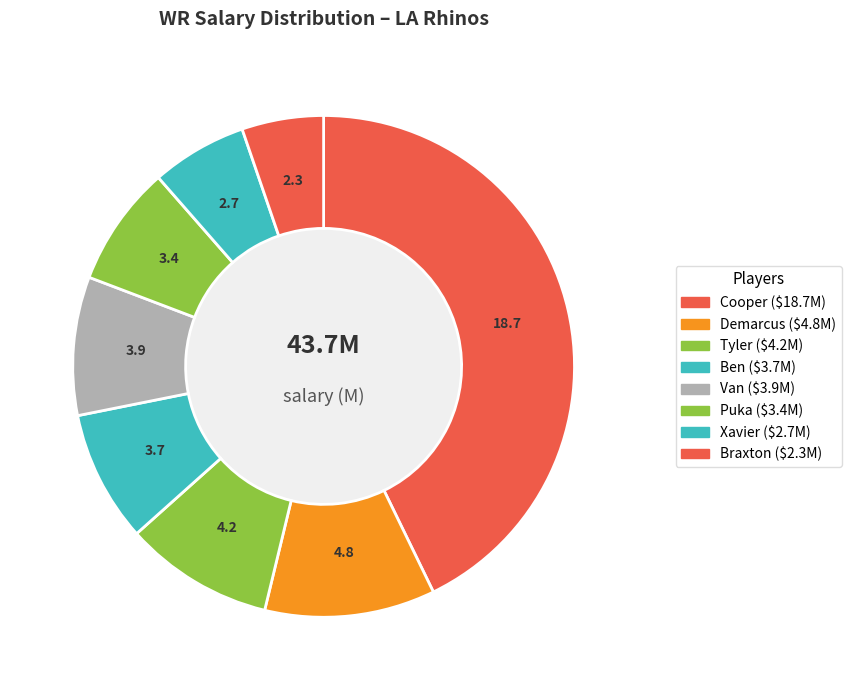

True or false: Cooper accounts for 43% of the total.

True